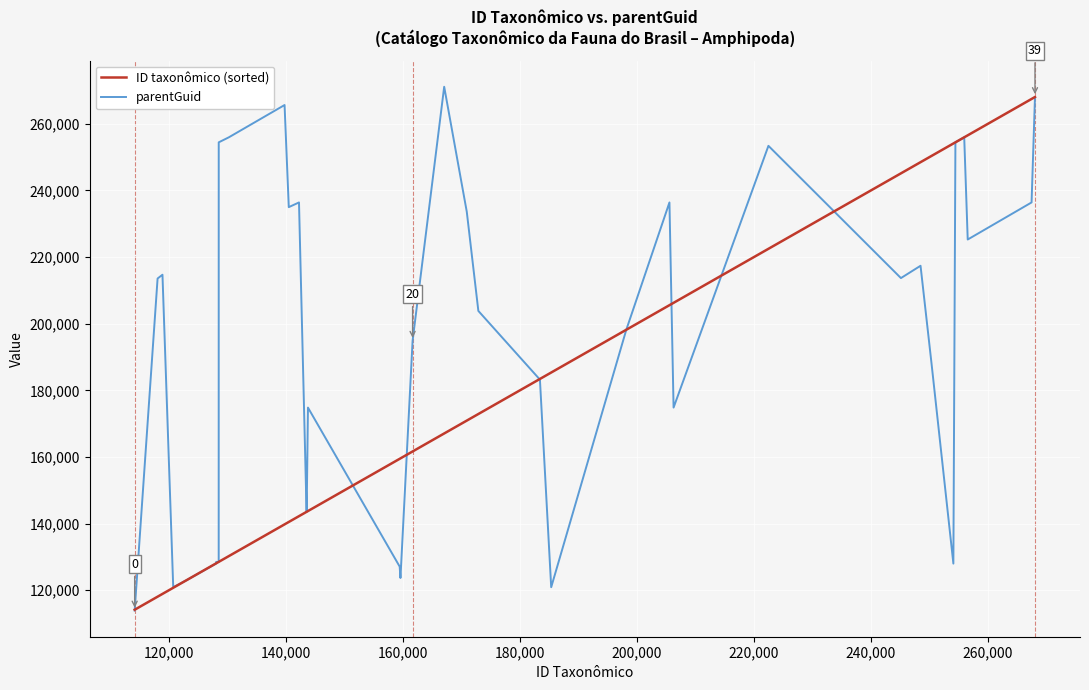

Which series has the largest range (max minus min)?

parentGuid